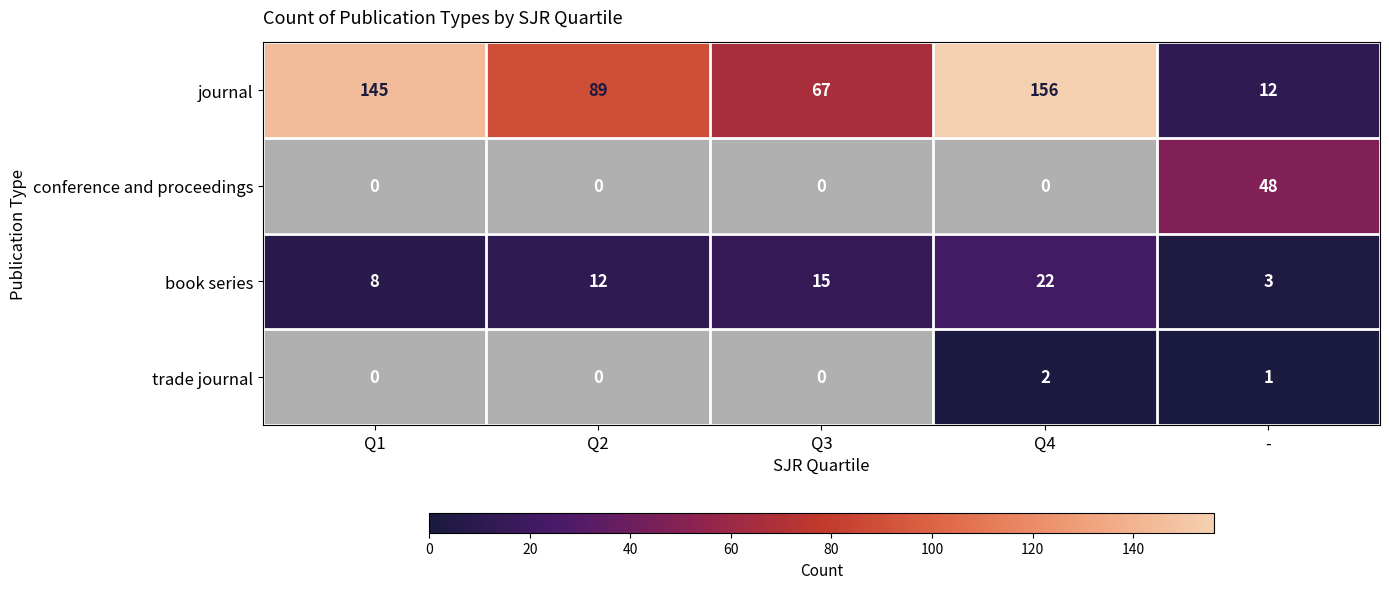

At which category is the sum across all series the highest?

-